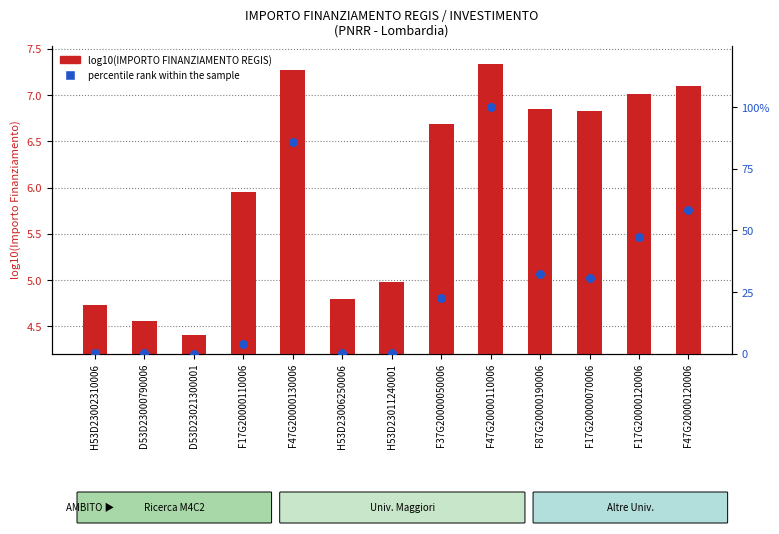

Which series has the largest Y range (max minus min)?

percentile rank within the sample